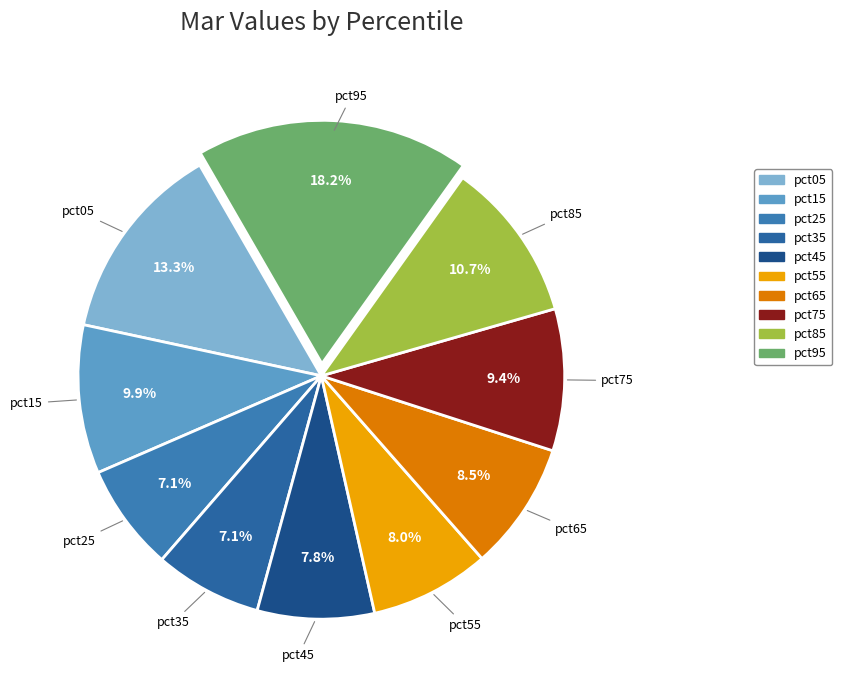

To the nearest percent, what percentage of the pie is pct45?

8%